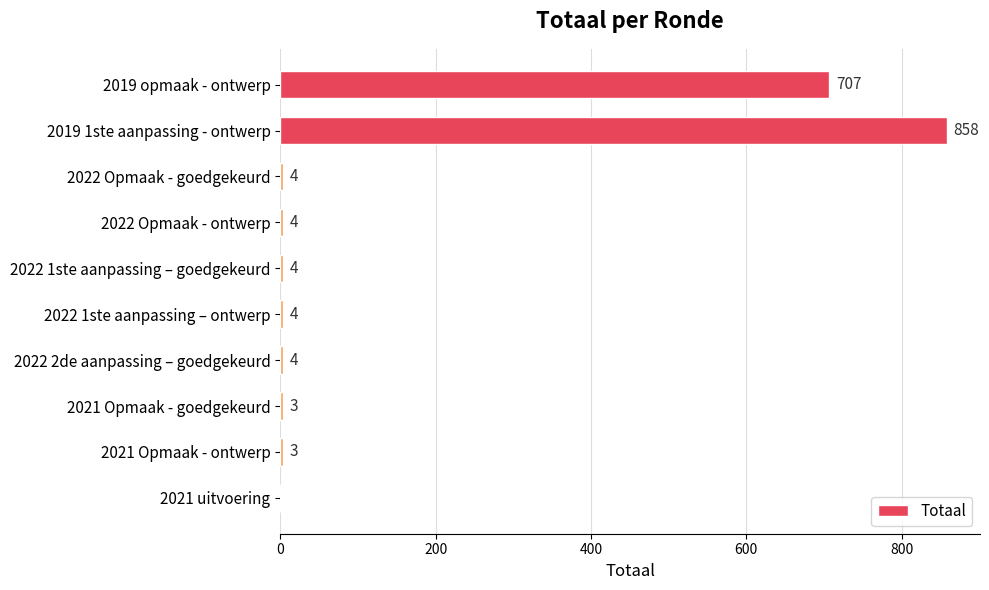

Which category has the highest value across all series?

2019 1ste aanpassing - ontwerp